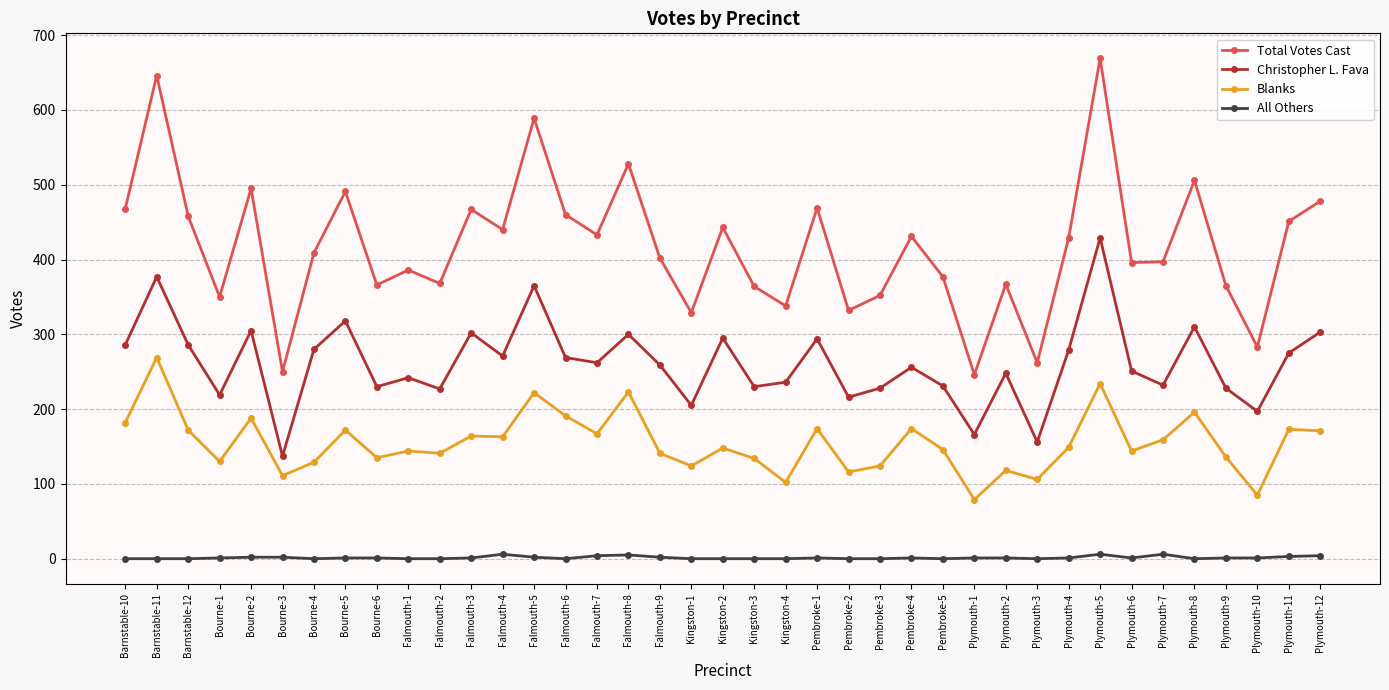

True or false: All Others and Total Votes Cast intersect in this chart.

False